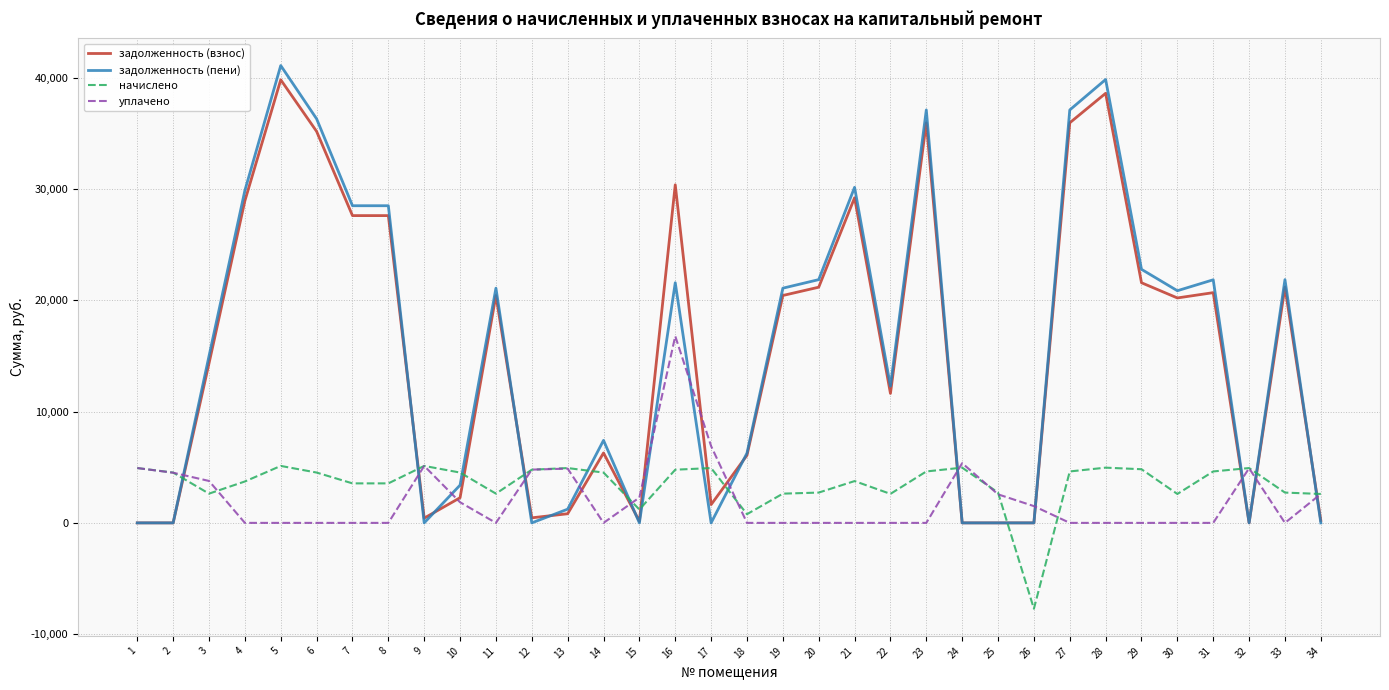

True or false: задолженность (пени) and уплачено cross at least once.

True